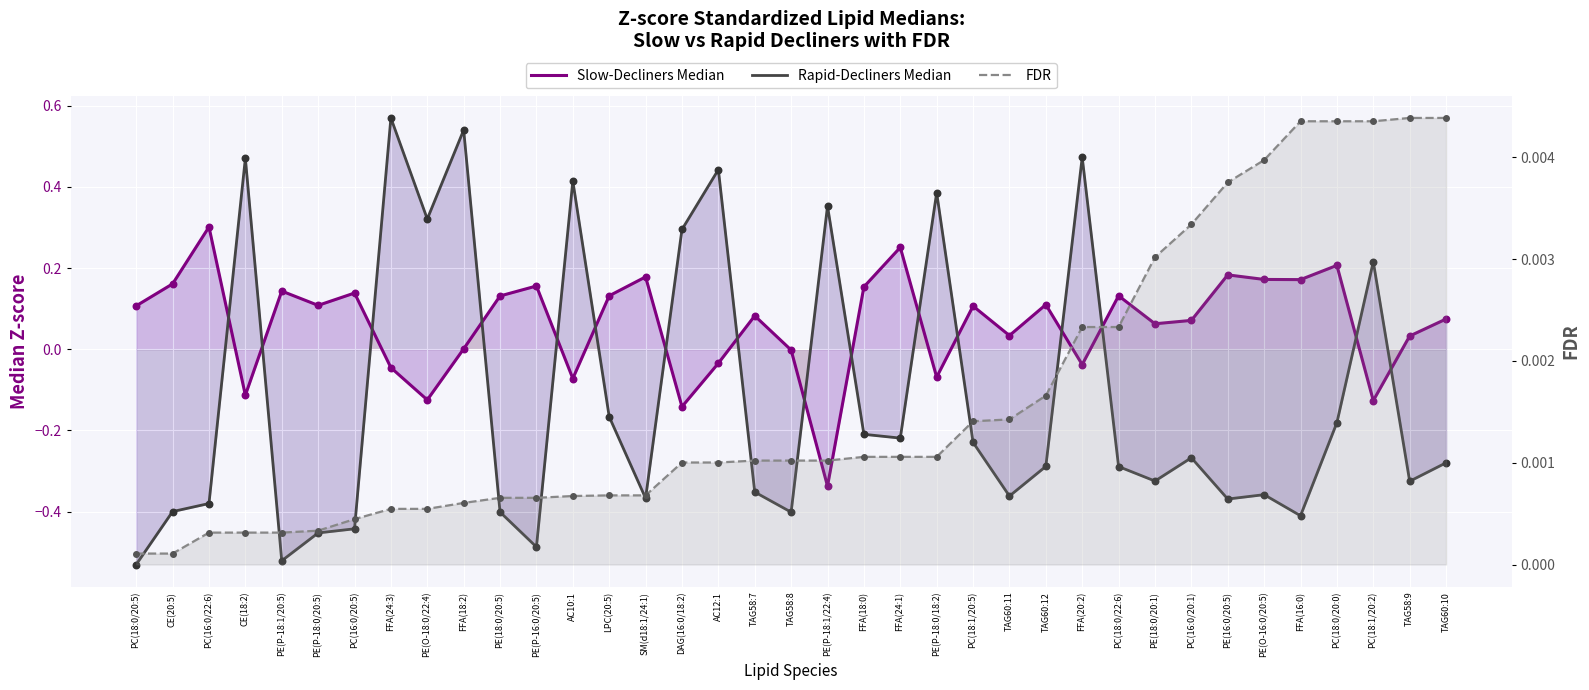

Which series has the widest spread of Y values?

Rapid-Decliners Median